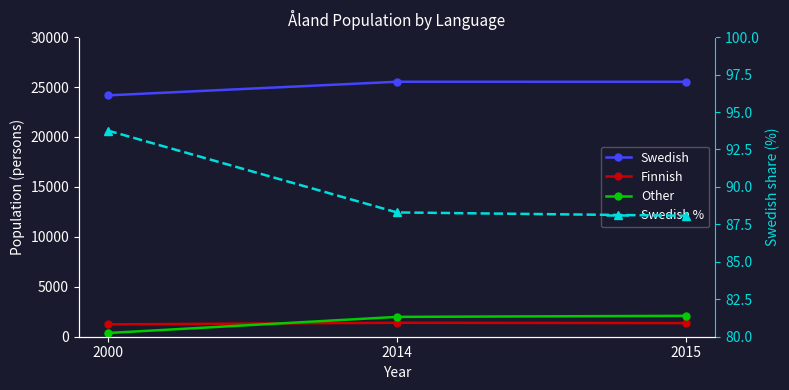

Between 2000 and 2014, which is larger?

2014